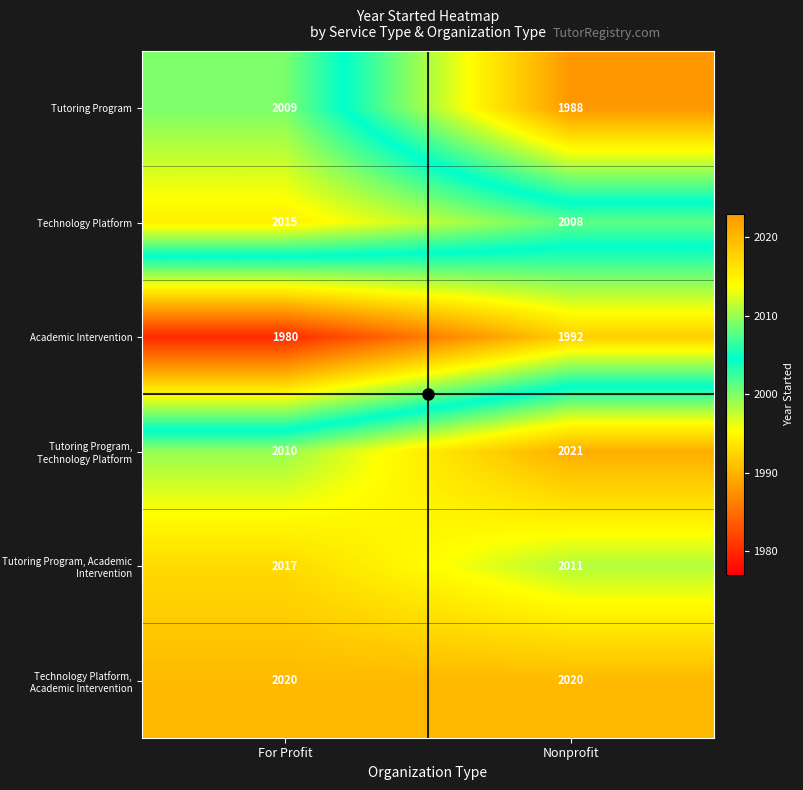

Rank the series at Nonprofit from highest to lowest value.

Tutoring Program, Technology Platform, Technology Platform, Academic Intervention, Tutoring Program, Academic Intervention, Technology Platform, Academic Intervention, Tutoring Program